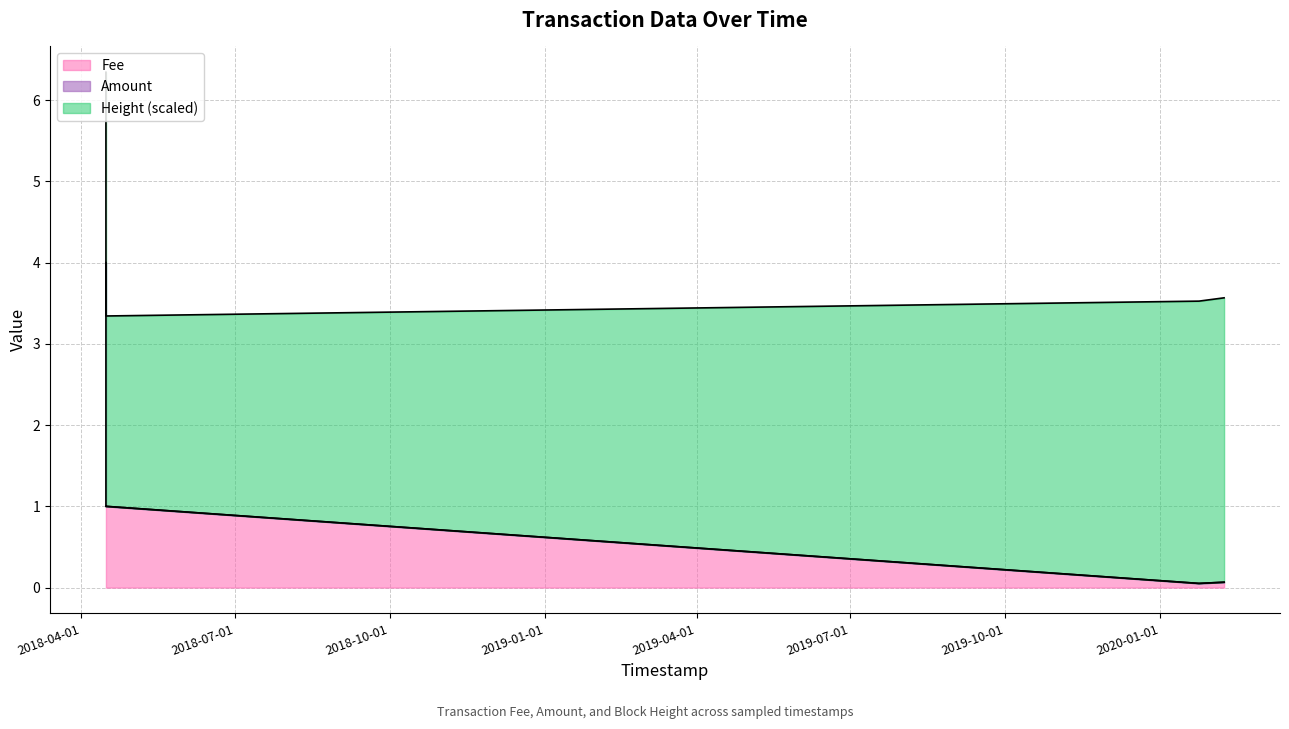

At which category is the sum across all series the highest?

2018-04-15 13:56:54